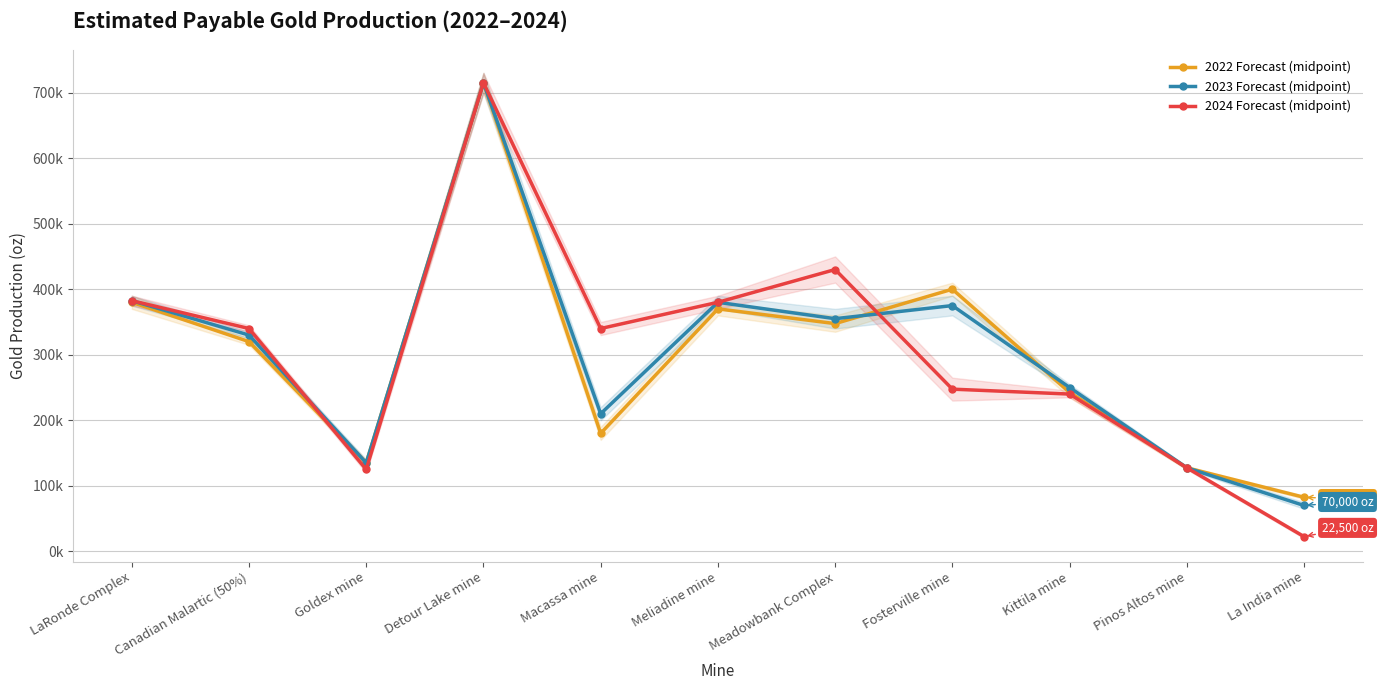

What is the maximum value shown in the chart?

715000